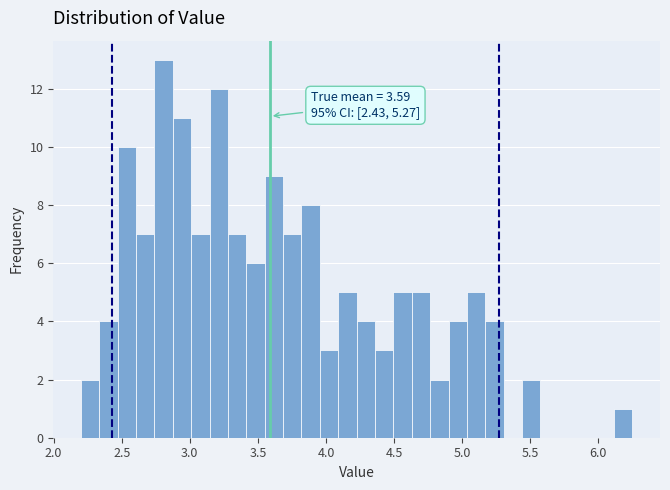

Read against the x-axis, roughly where is the centre of the tallest bar?

2.80